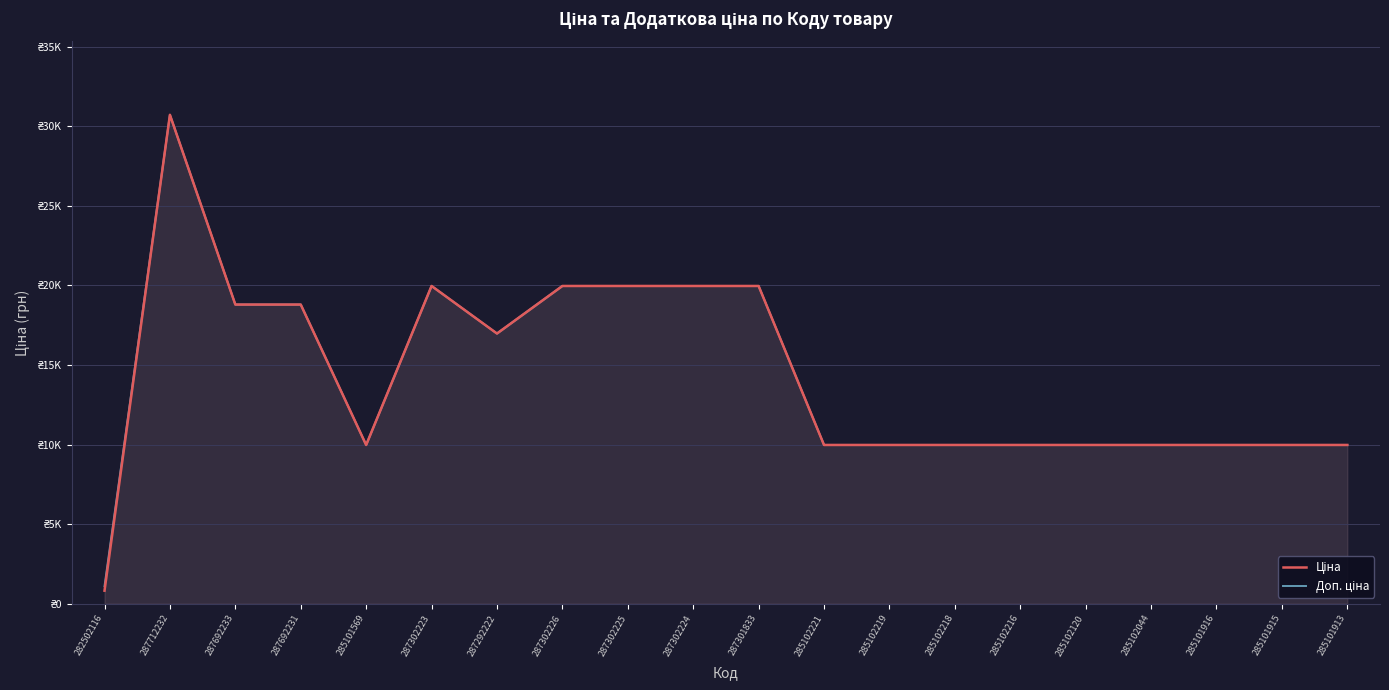

Which series has the largest range (max minus min)?

Ціна